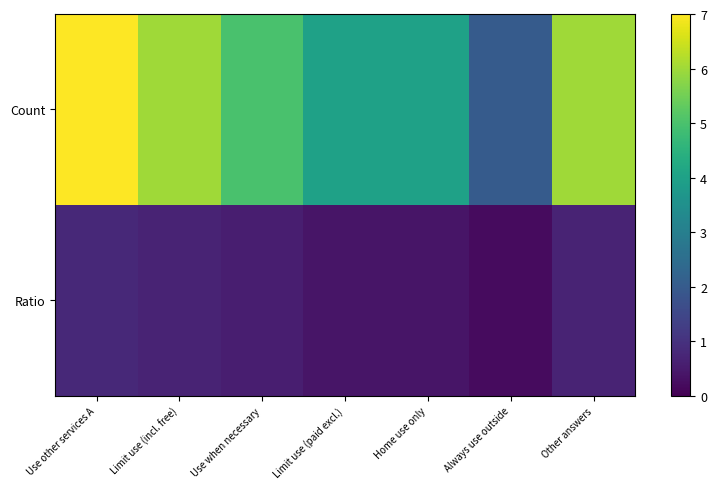

Rank the series by their maximum value, from highest to lowest.

Count, Ratio